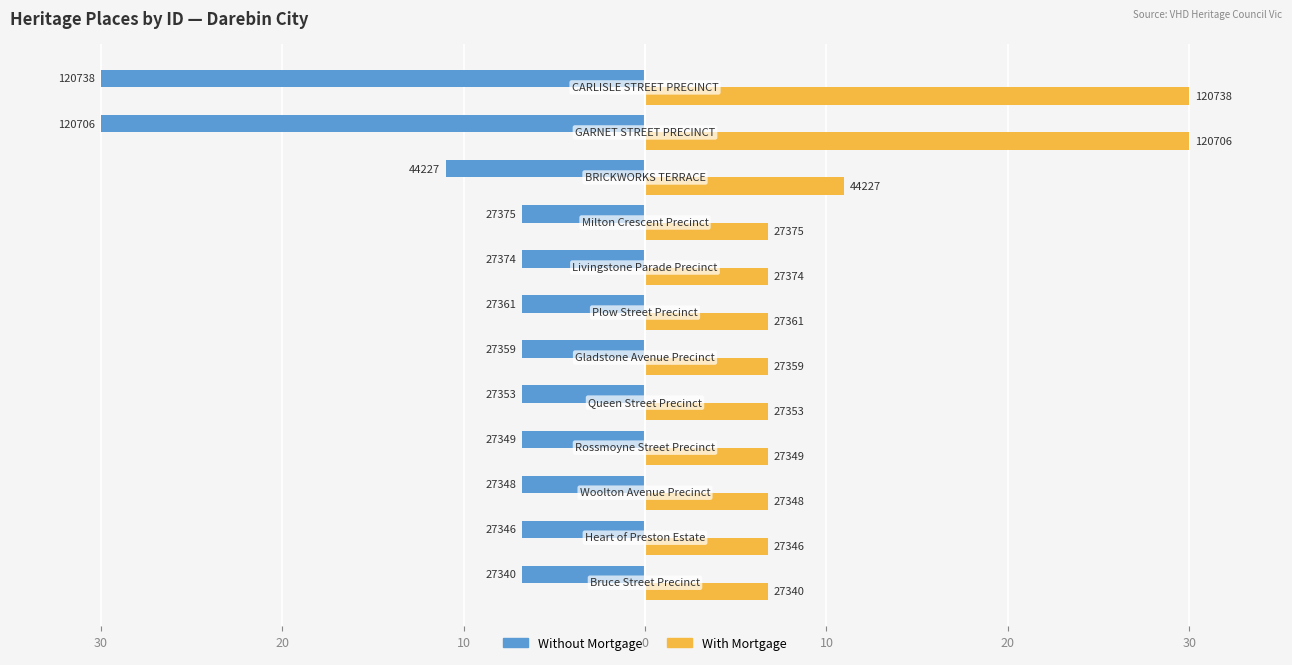

What is the value of the Without Mortgage bar at the 9th from the left?

-6.8